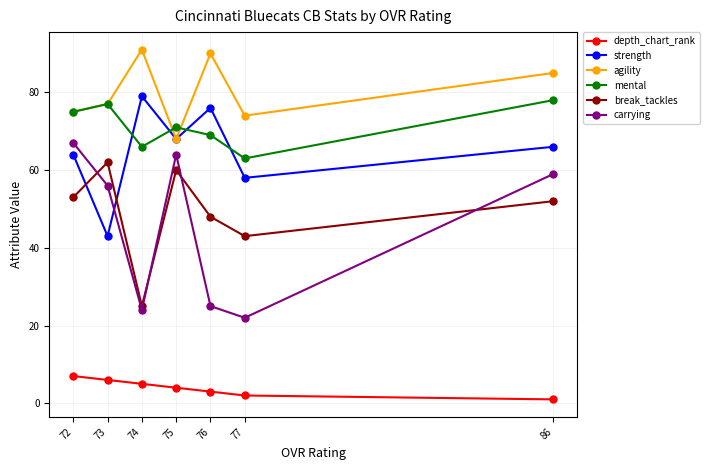

How many lines are shown in the chart?

6